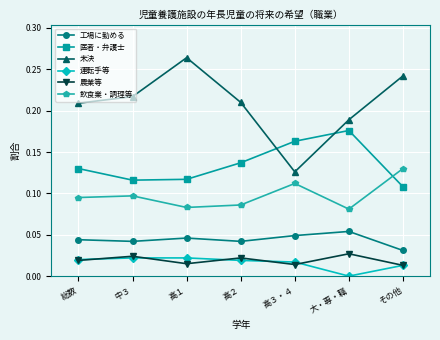

True or false: 農業等 and 医者・弁護士 intersect in this chart.

False